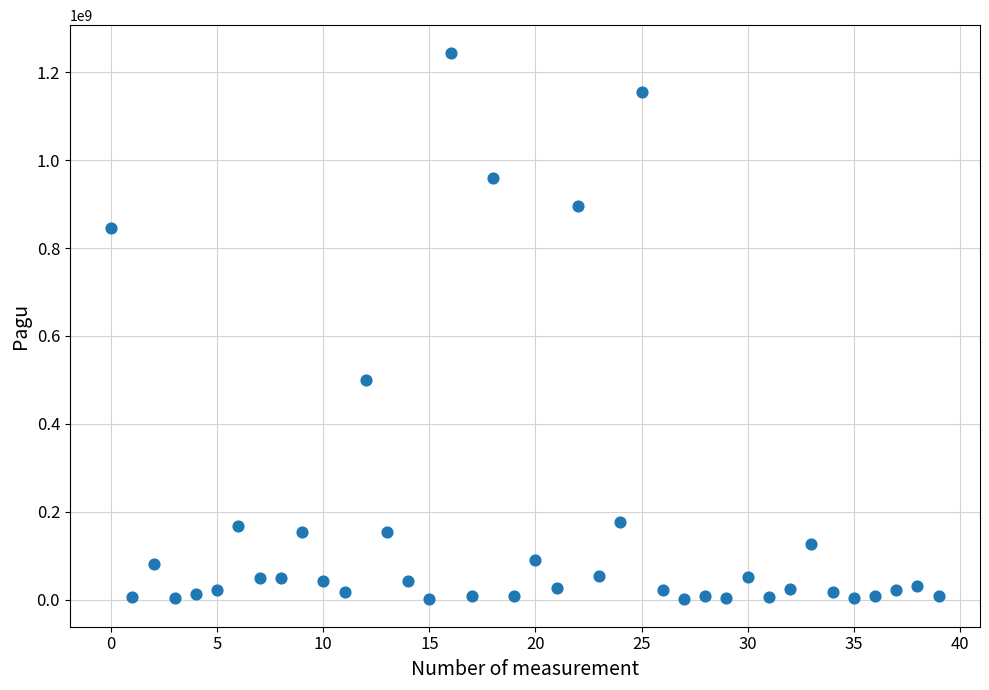

What is the range of Y values (max minus min)?

1244080000